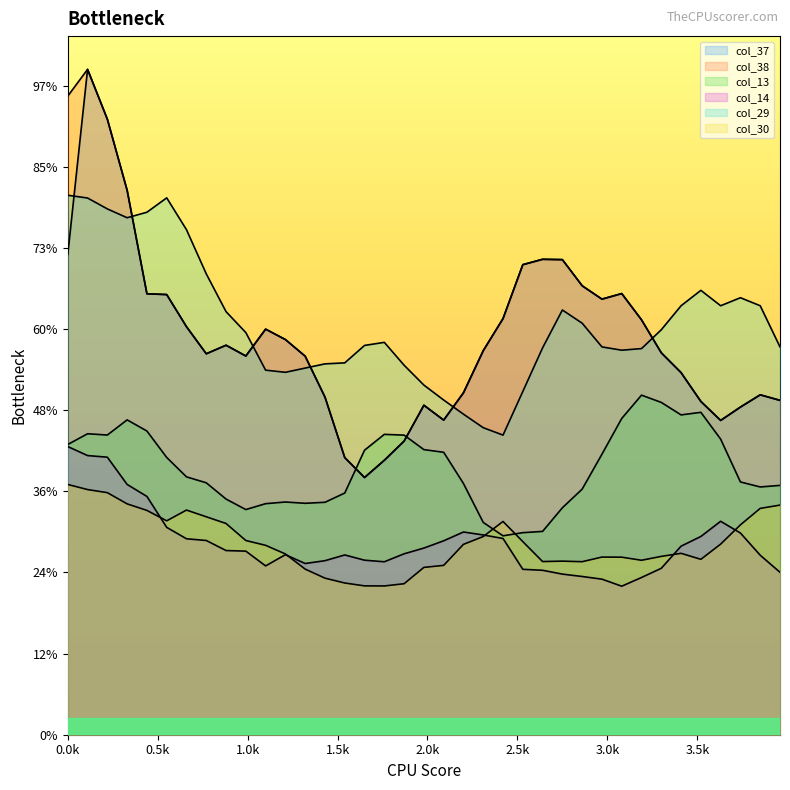

The col_29 series shows 10577.6 at 2.53. True or false?

True